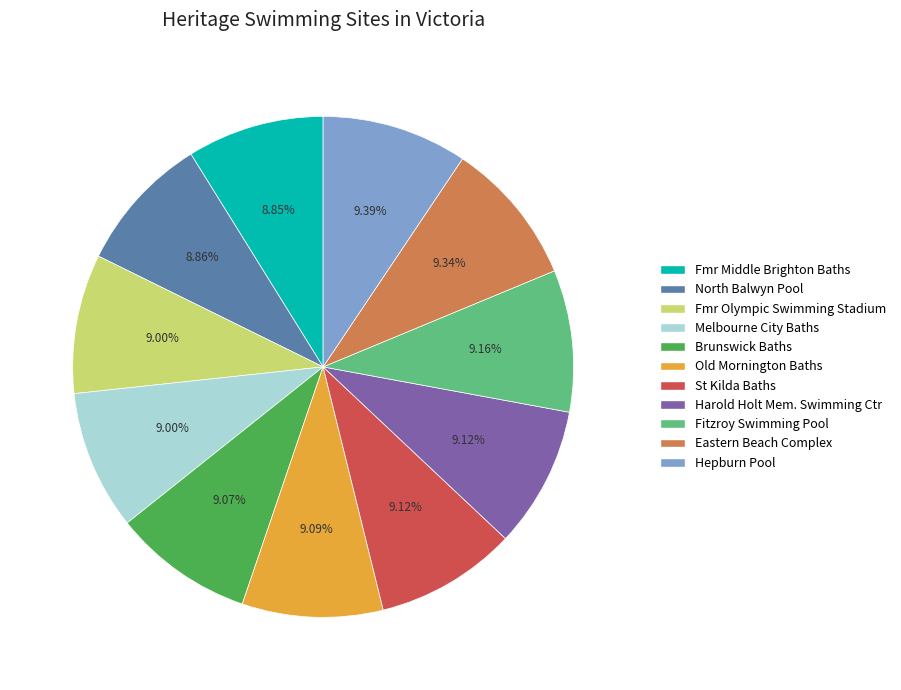

Is there any slice that represents more than half of the pie?

No